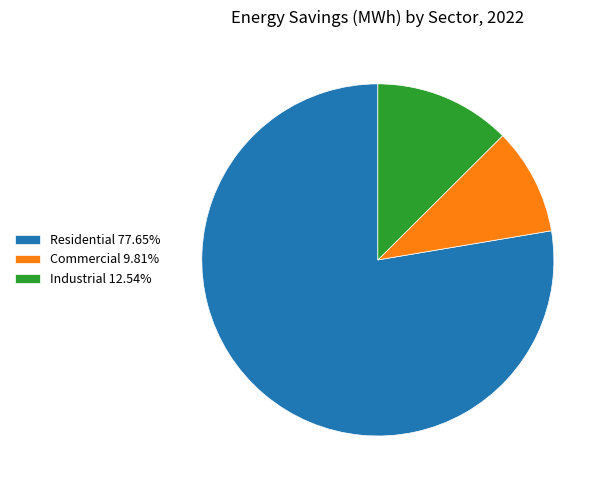

Does Commercial 9.81% represent more than half of the total?

No